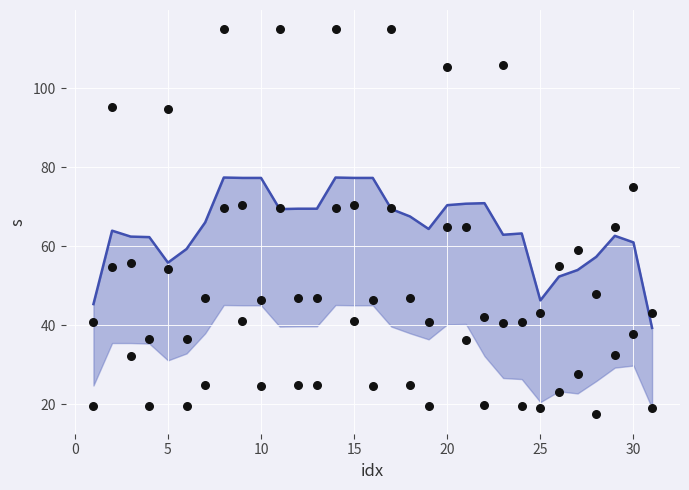

Is the value of Общая площадь (тренд) at 26 greater than the value of Общая площадь at 21?

Yes